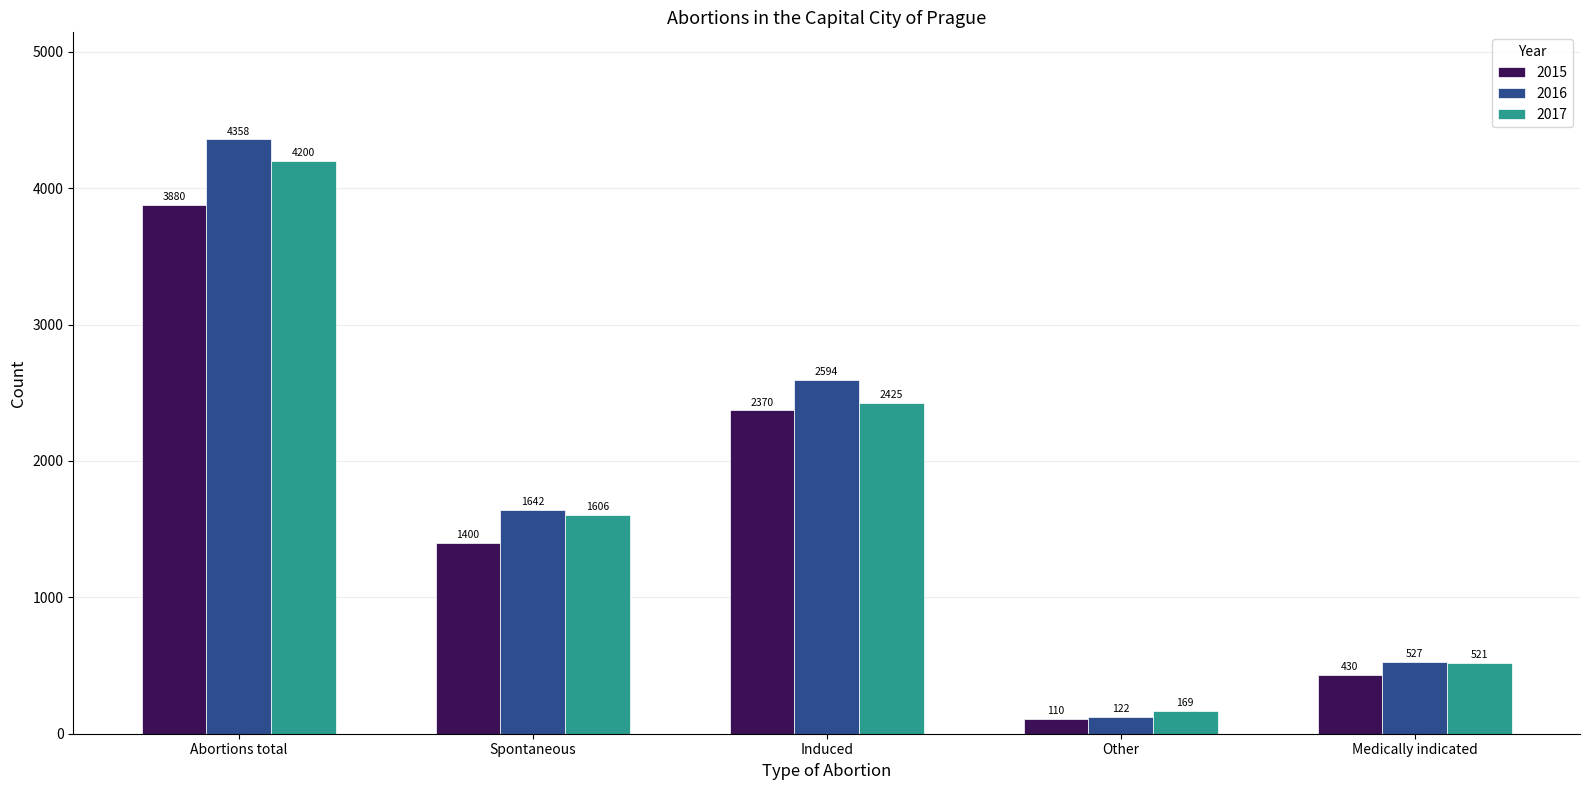

What is the difference between the maximum and second lowest values in the 2015 series?

3450